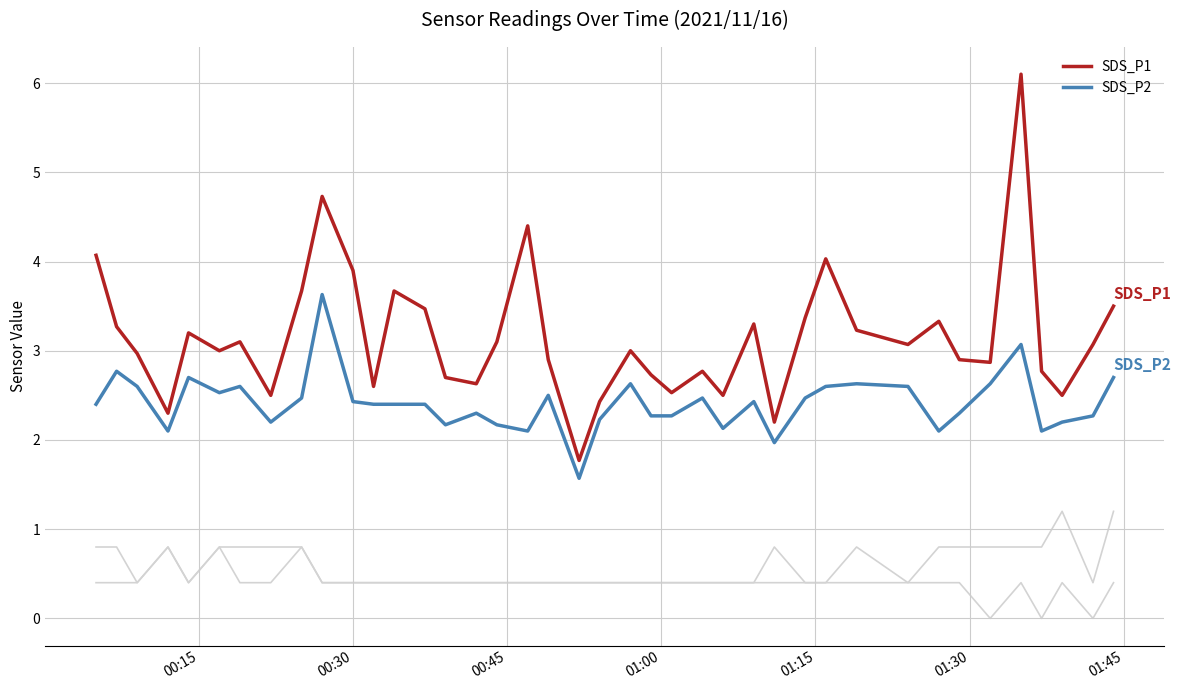

True or false: SDS_P2 and SDS_P1 cross at least once.

False